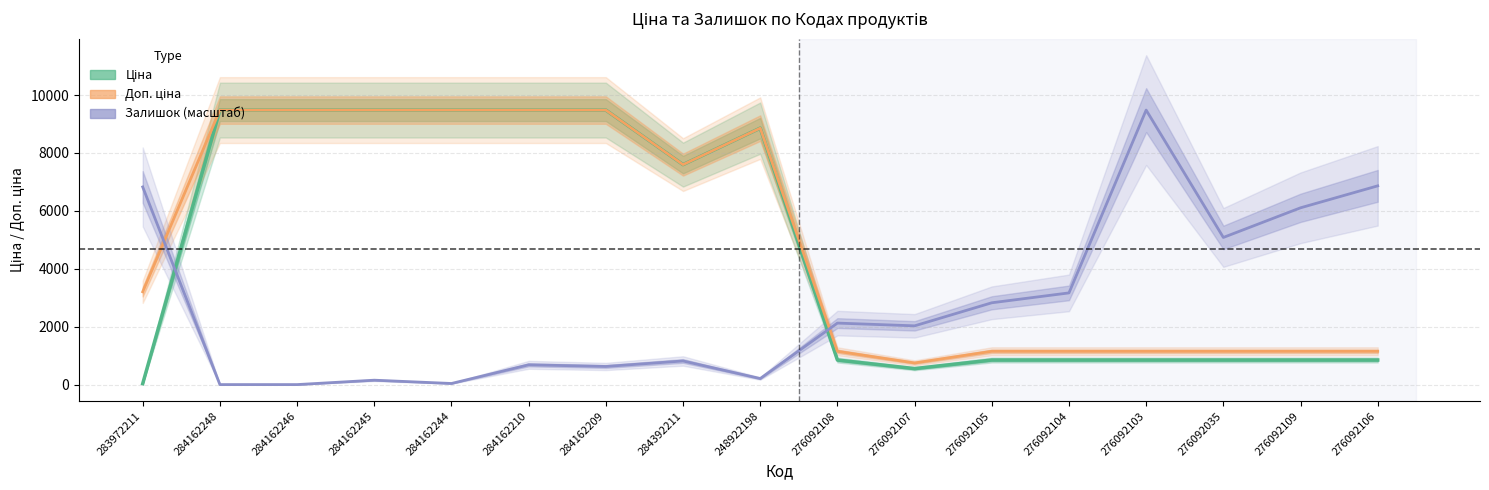

What position from the right is 276092106?

1